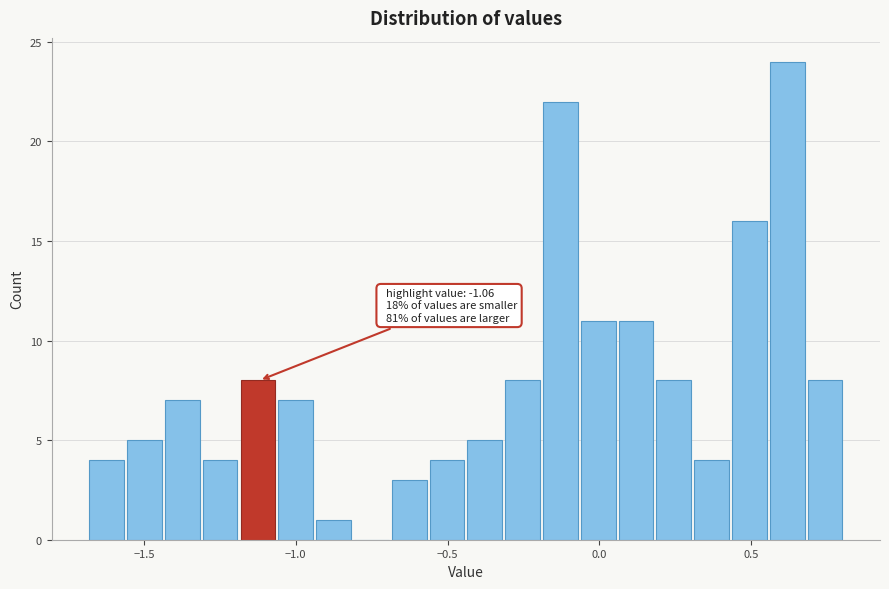

Read against the x-axis, roughly where is the centre of the tallest bar?

0.60